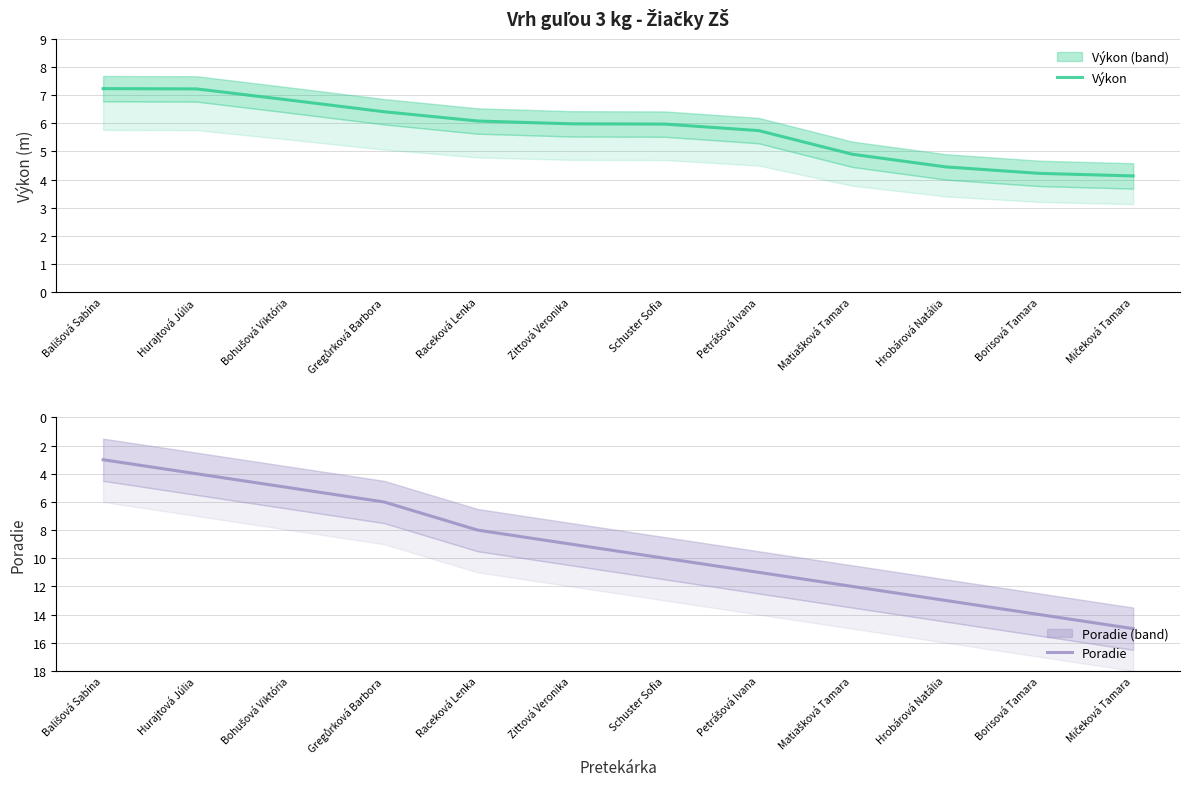

What is the difference between the Poradie values at Petrášová Ivana and Hurajtová Júlia?

7.0